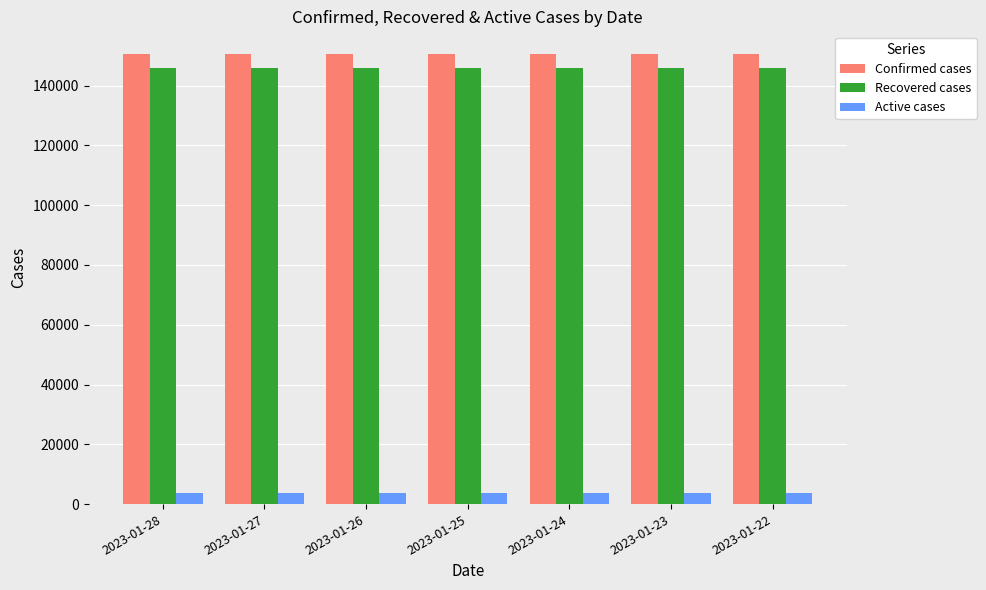

Count the number of categories in the chart.

7